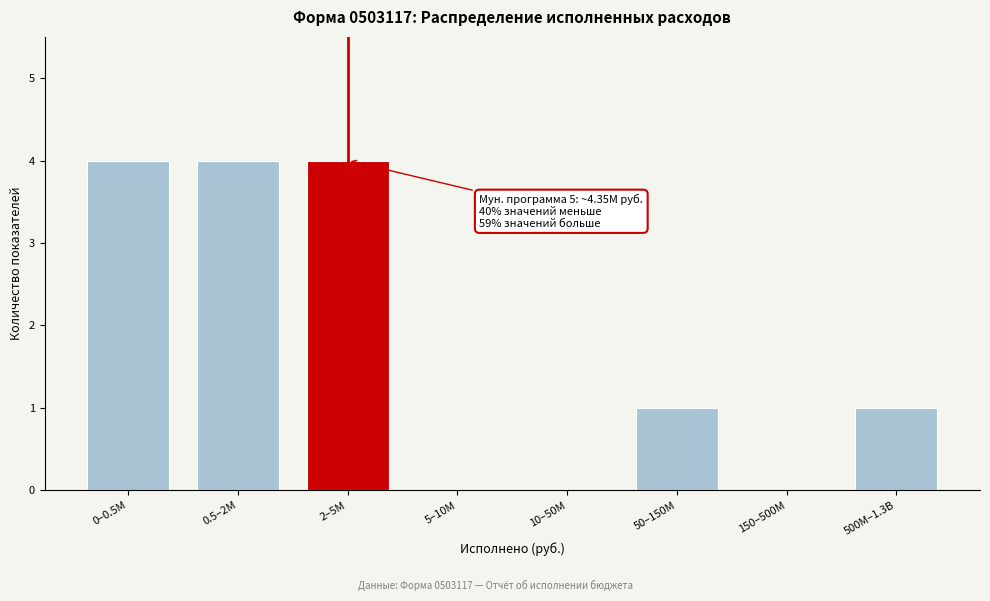

Reading right to left, extract all data points from this chart.

500M–1.3B=1	150–500M=0	50–150M=1	10–50M=0	5–10M=0	2–5M=4	0.5–2M=4	0–0.5M=4